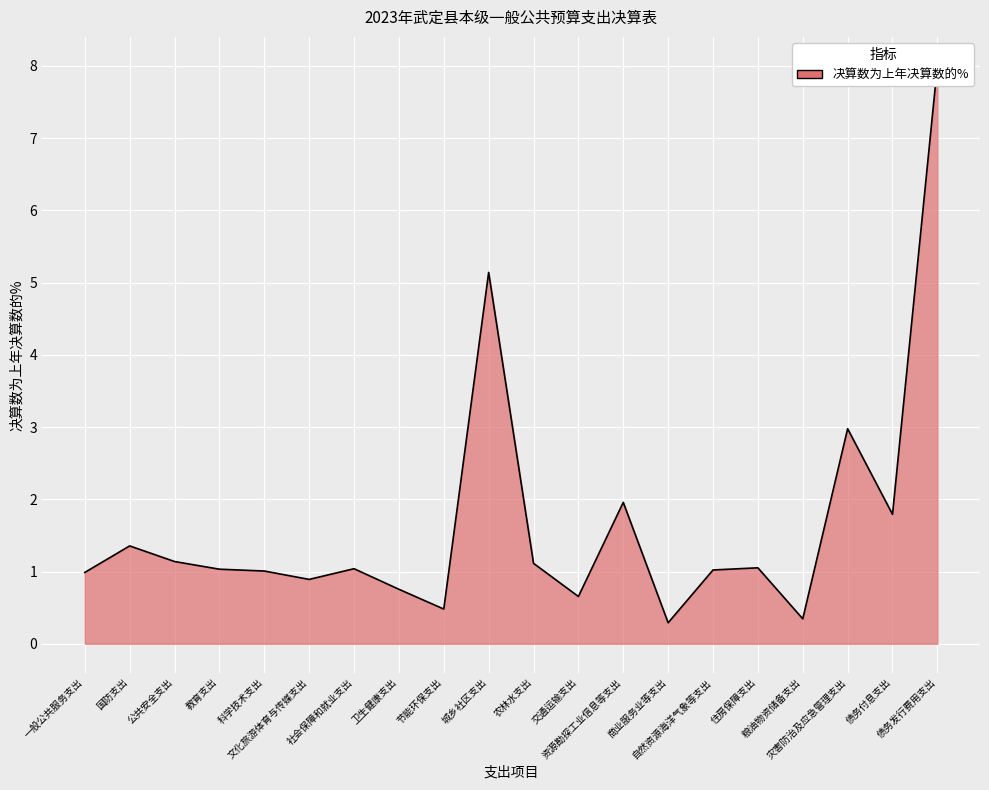

At which category does the data reach its first local valley?

文化旅游体育与传媒支出